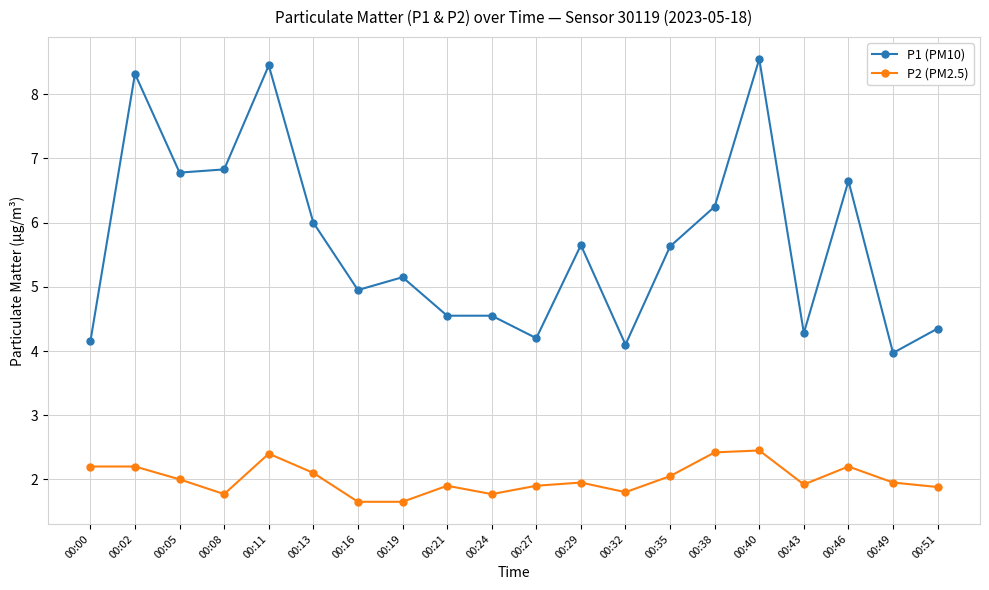

What is the maximum value for P1 (PM10)?

8.6